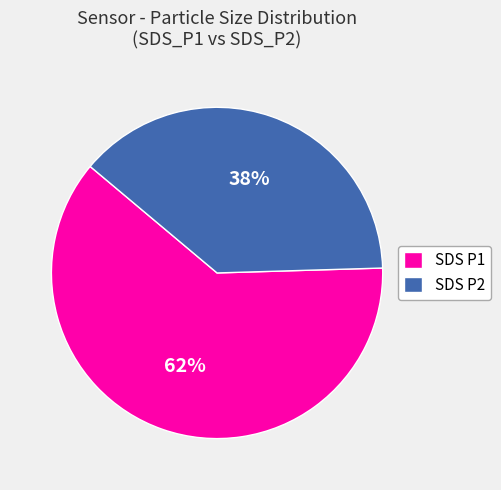

To the nearest percent, what is the average slice percentage?

50%